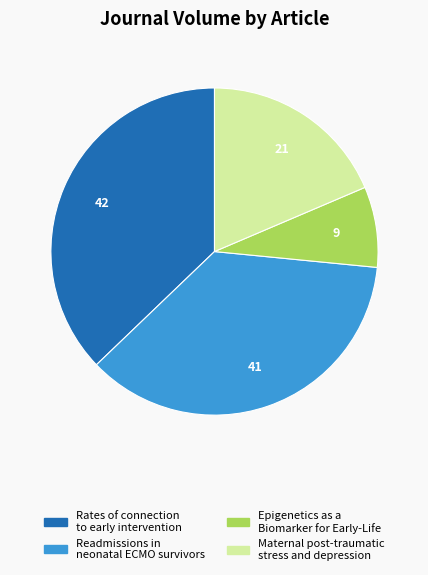

Is Rates of connection to early intervention the majority of the pie?

No